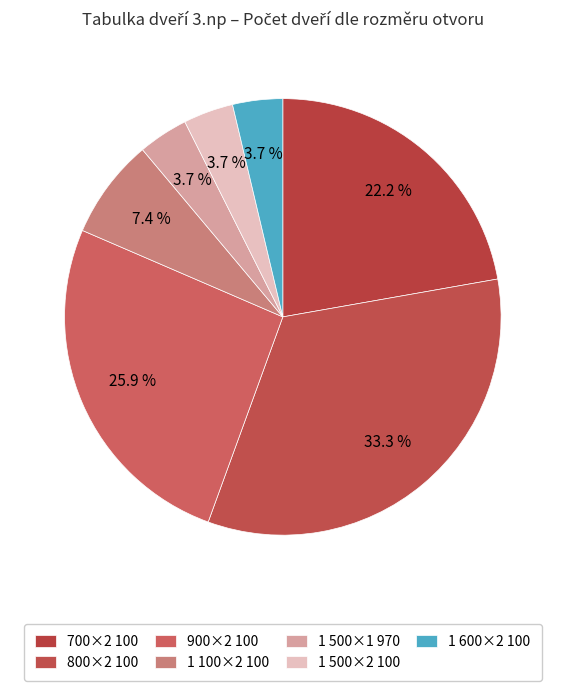

How many segments does this pie chart have?

7